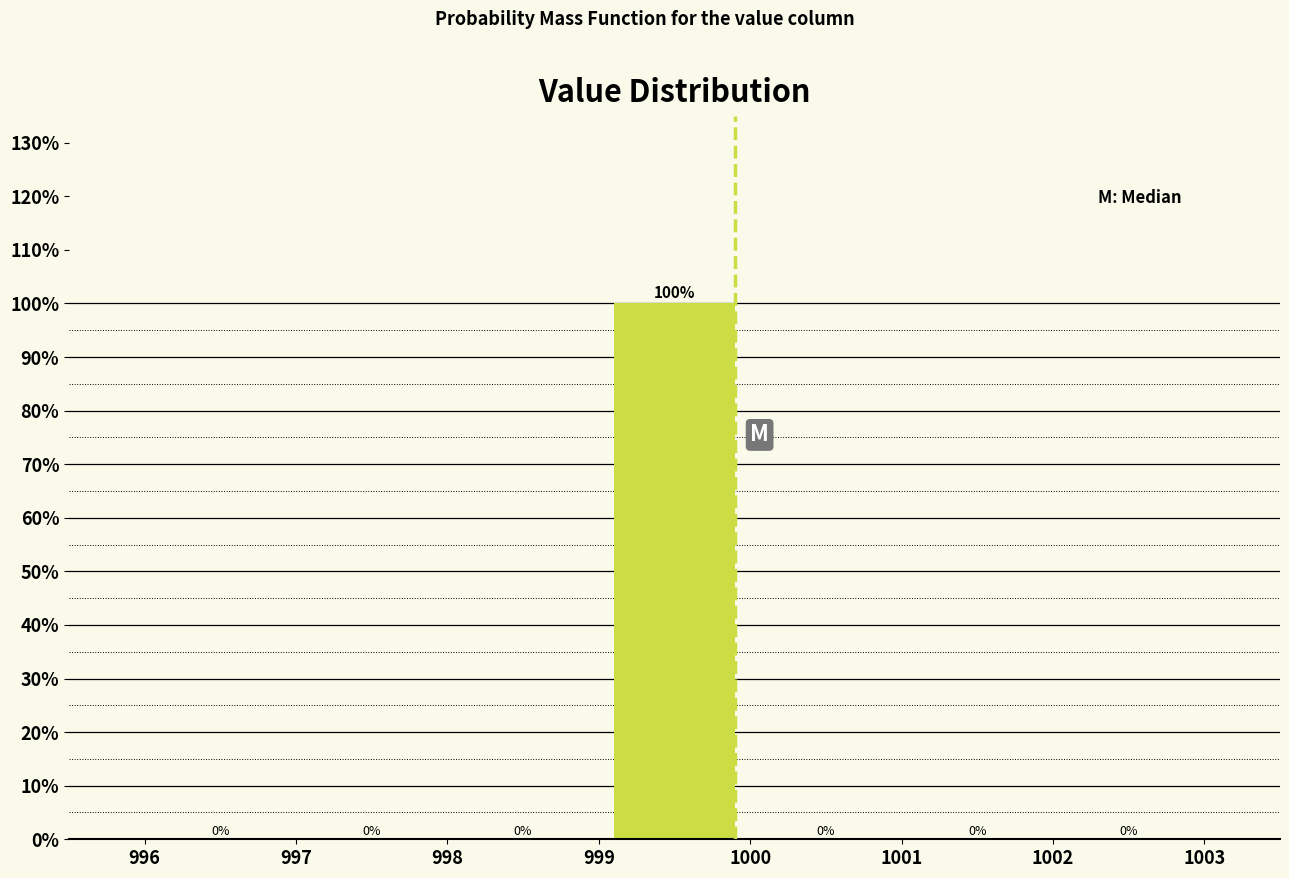

Which range on the x-axis has the tallest bar?

999 to 1000